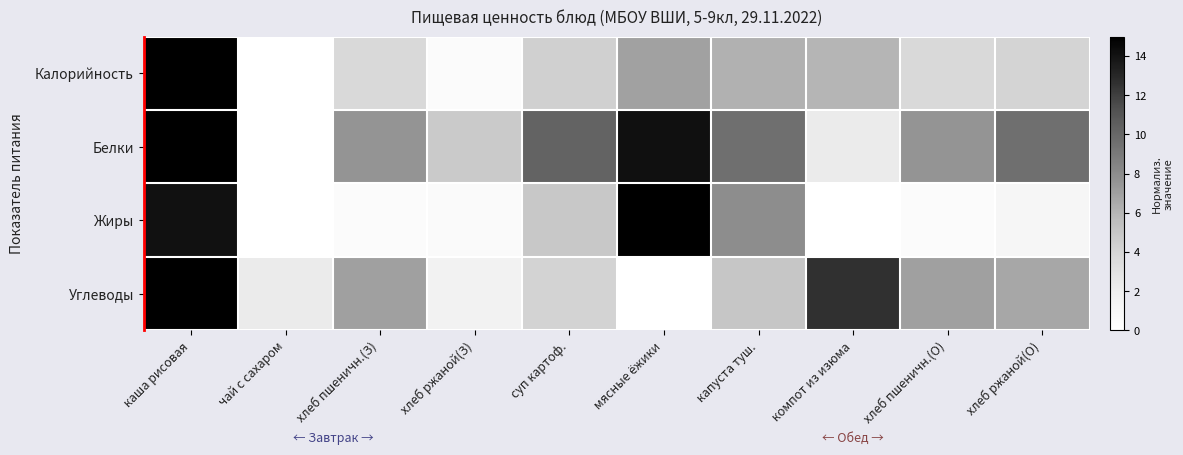

Which label corresponds to the smallest value in the chart?

чай с сахаром